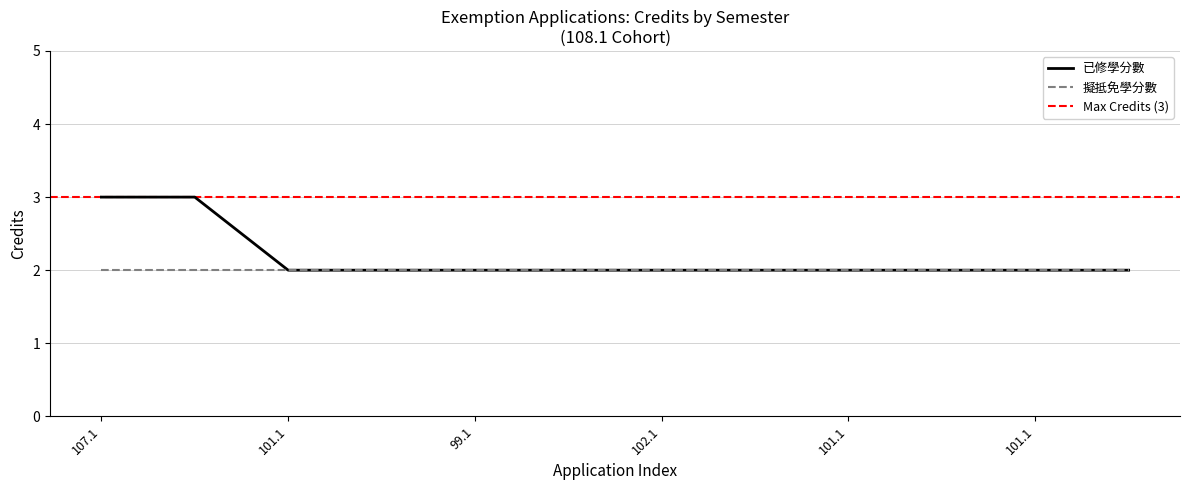

What is the value of the 8th point from the left?

2